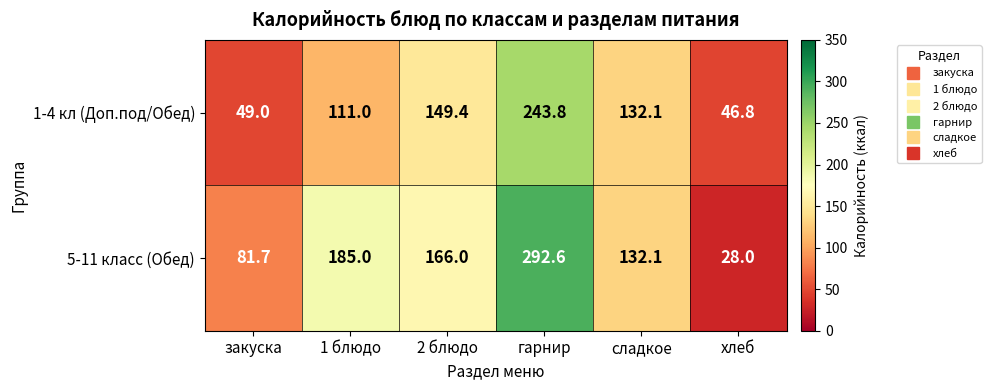

Is it true that 5-11 класс (Обед) equals 41.3 at закуска?

False